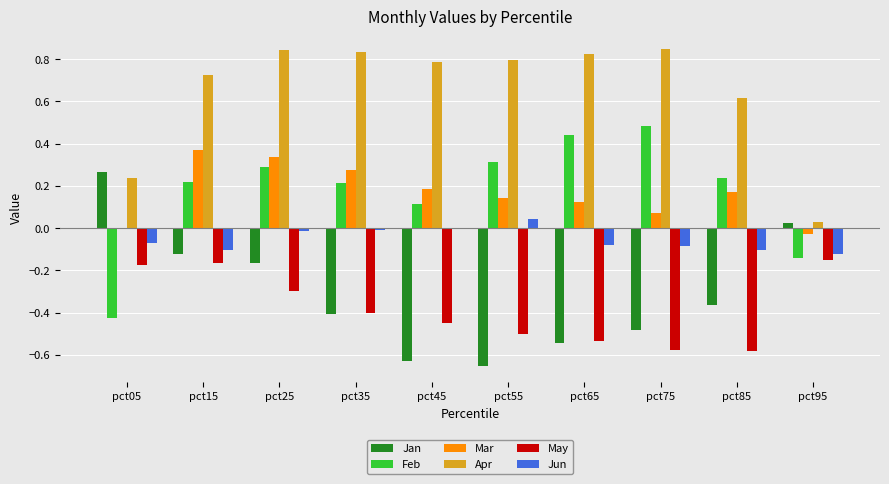

Are the bars grouped side by side (vs. stacked)?

Yes